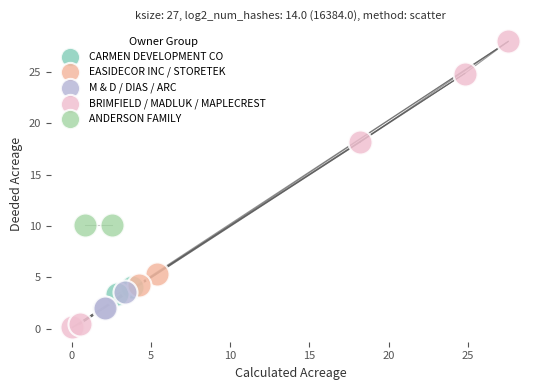

What are all the series names shown in the legend?

CARMEN DEVELOPMENT CO, EASIDECOR INC / STORETEK, M & D / DIAS / ARC, BRIMFIELD / MADLUK / MAPLECREST, ANDERSON FAMILY